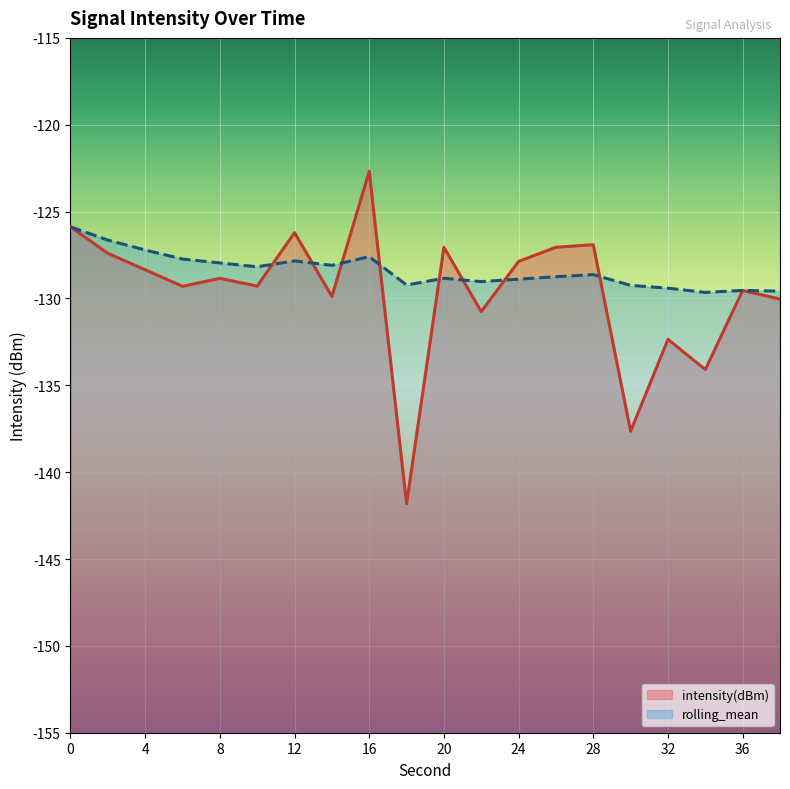

What is the value of the intensity(dBm) point at the 12th from the left?

-130.8